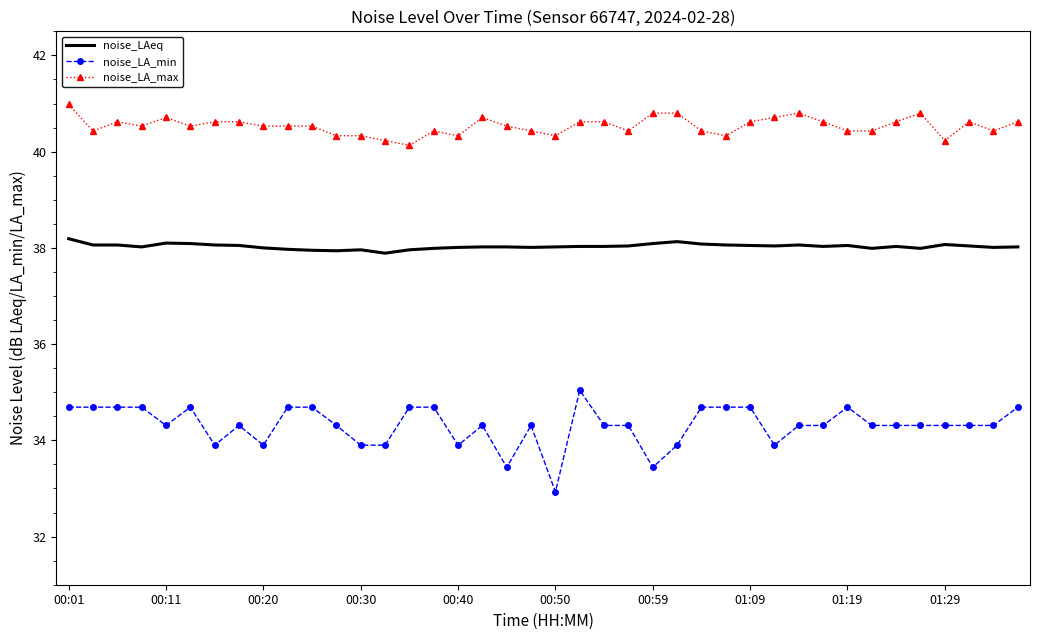

What is the smallest value displayed?

32.9